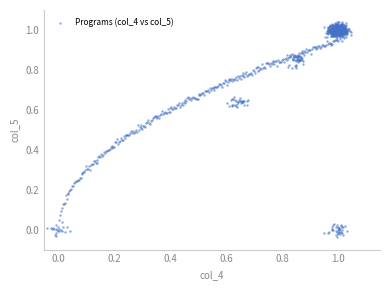

What is the range of Y values (max minus min)?

1.1